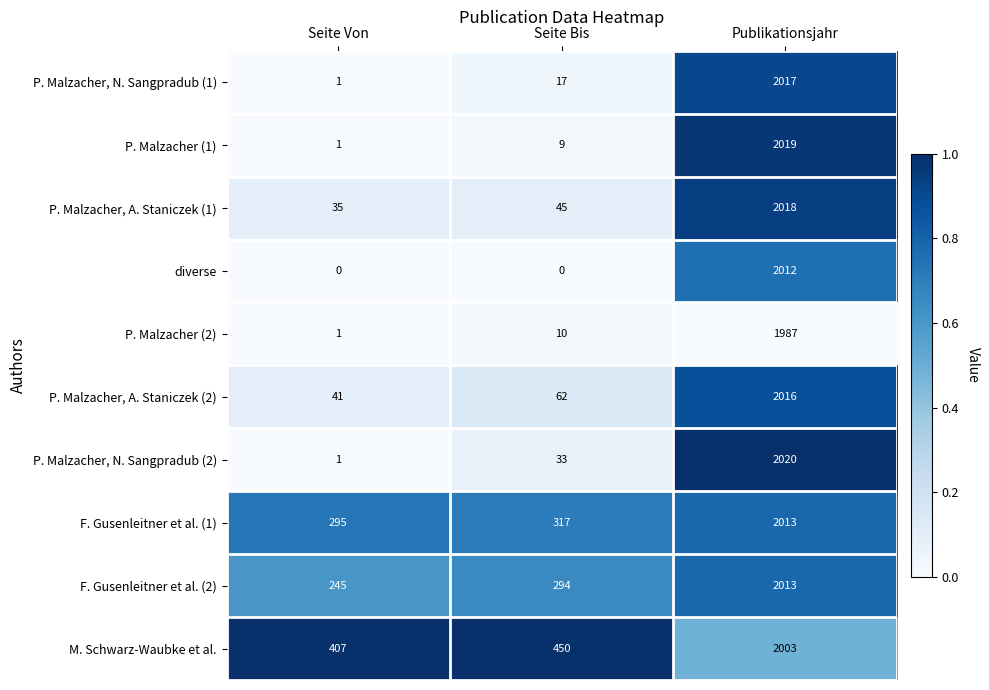

At how many categories does at least one series exceed 0?

3